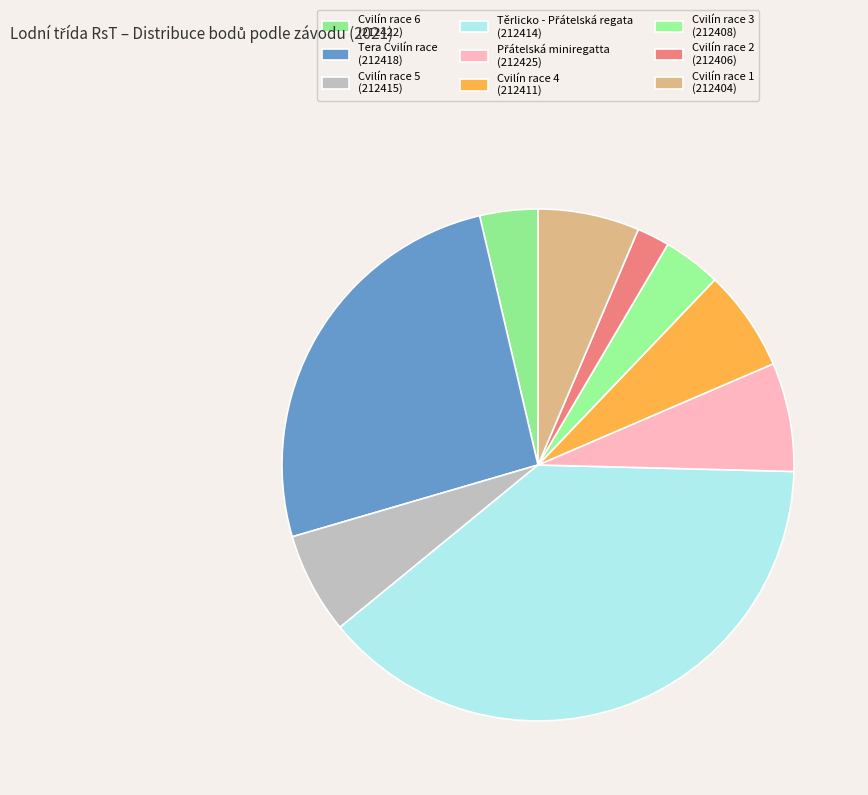

Count the number of slices in the pie.

9